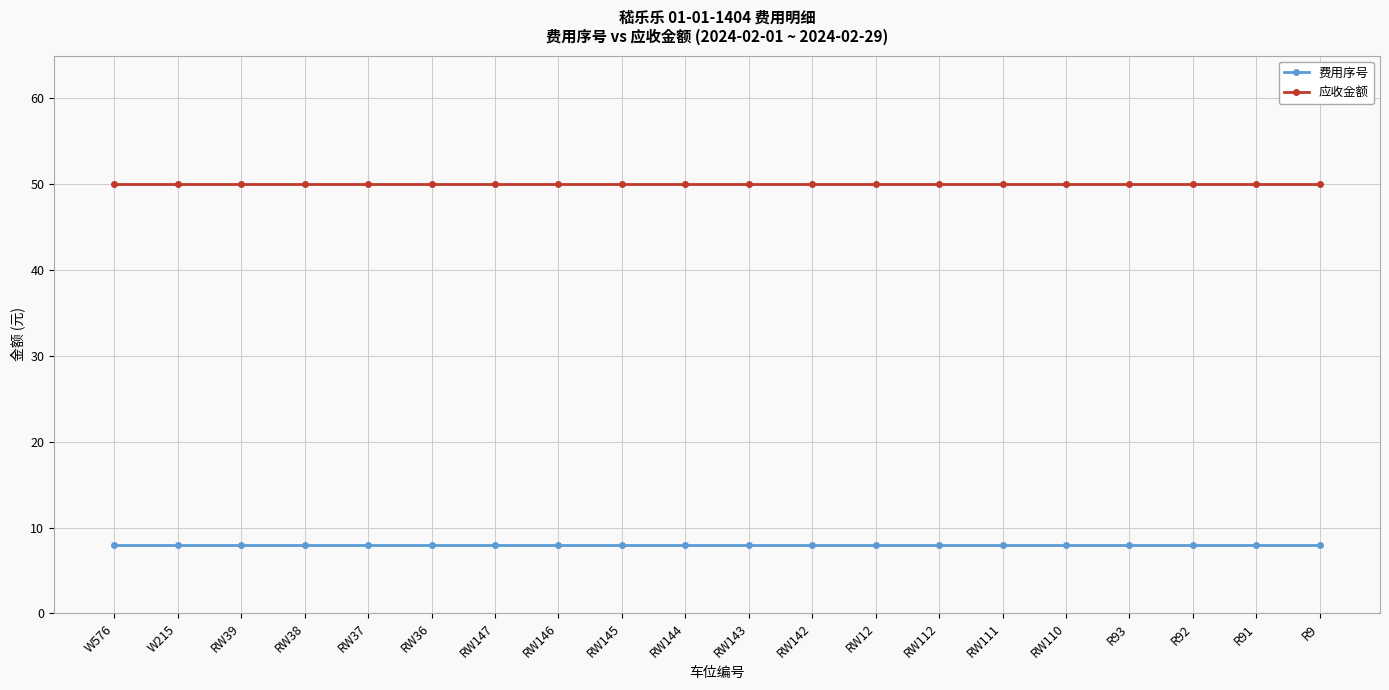

True or false: 费用序号 and 应收金额 cross at least once.

False